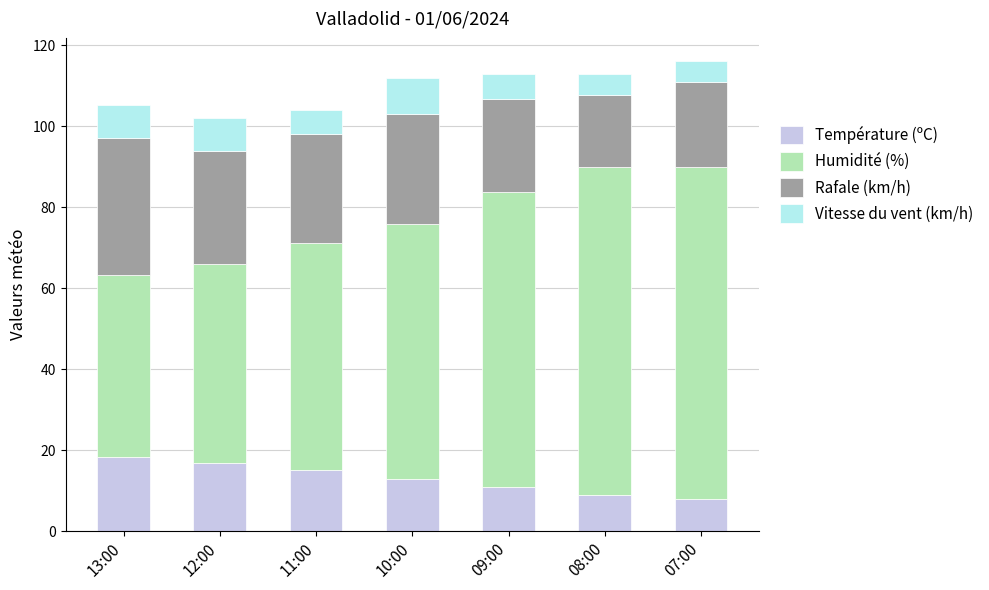

The Température (ºC) series shows 15.1 at 11:00. True or false?

True